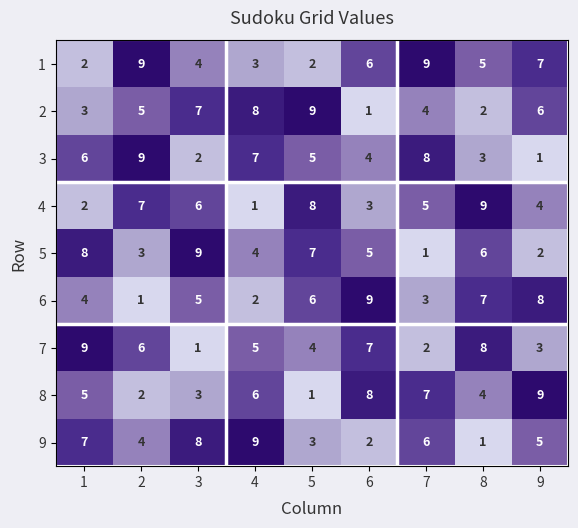

How many series are shown in this chart?

9